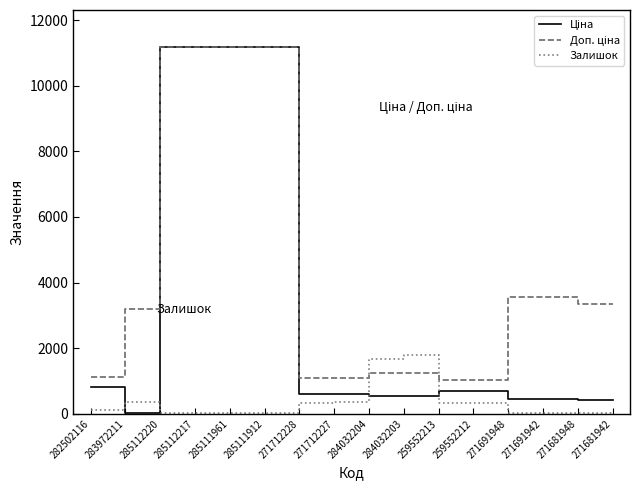

What position from the left is 259552213?

11